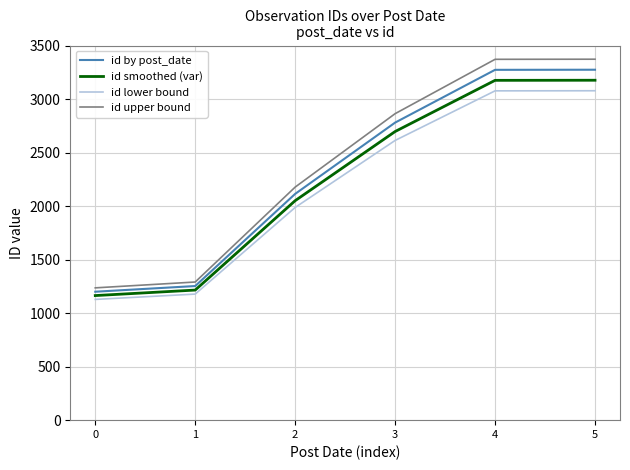

What is the difference between the maximum and second lowest values in the id upper bound series?

2081.6